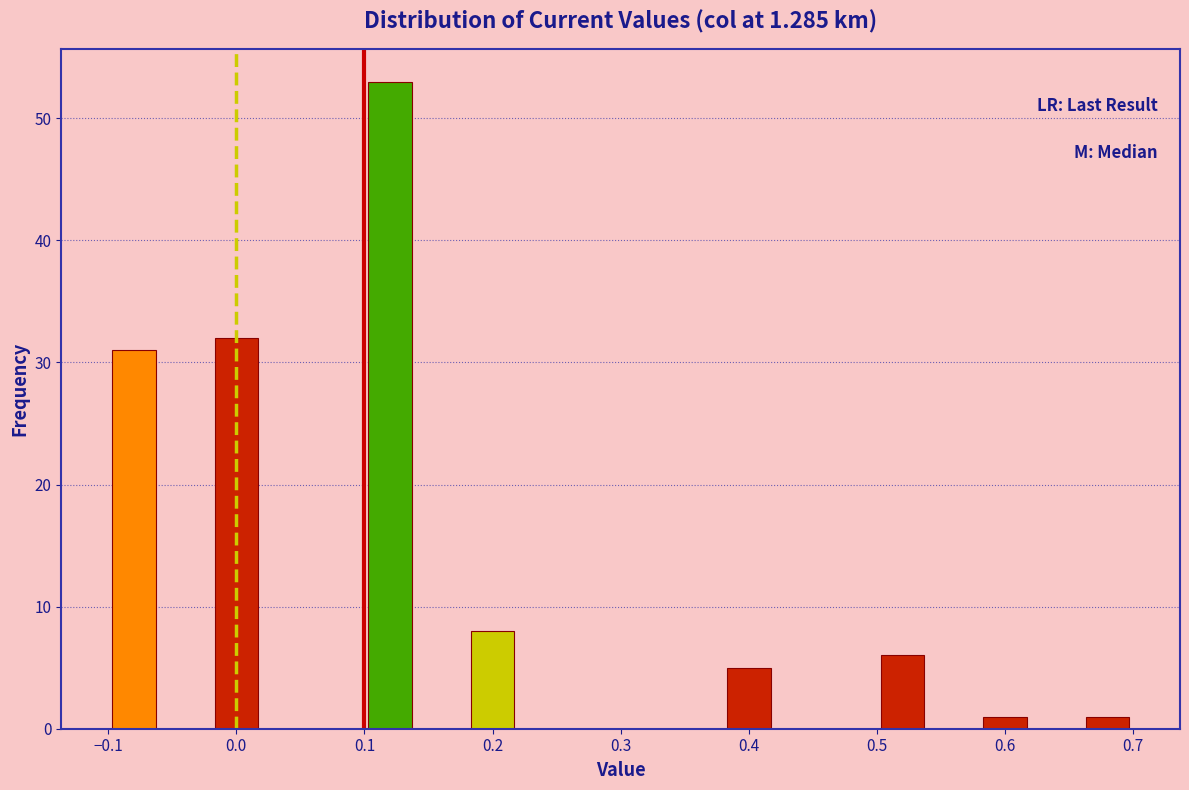

How tall is the bar that spans 0.58 to 0.62 on the x-axis? The values are not printed on the chart, so give them approximately, as read against the axis.

1